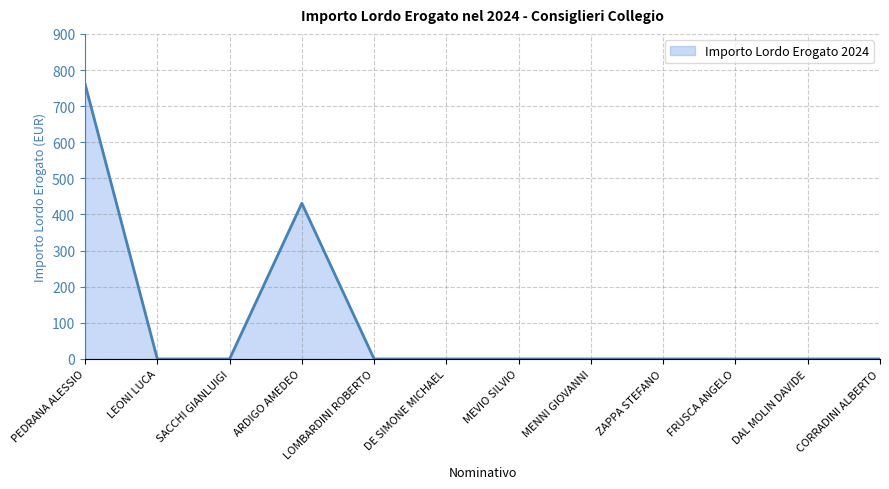

Between ARDIGO AMEDEO and FRUSCA ANGELO, which is larger?

ARDIGO AMEDEO